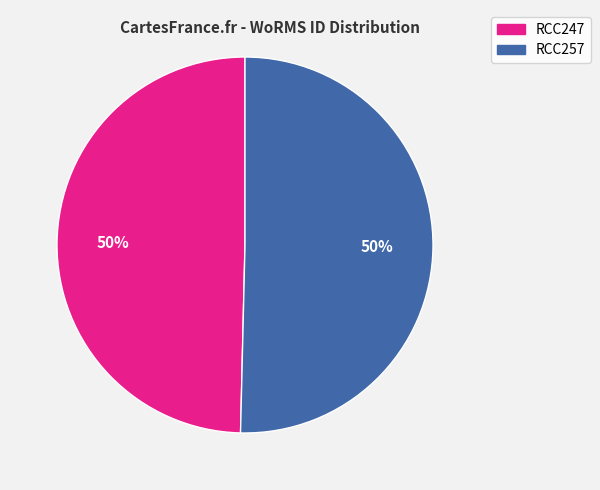

To the nearest percent, what is the average slice percentage?

50%